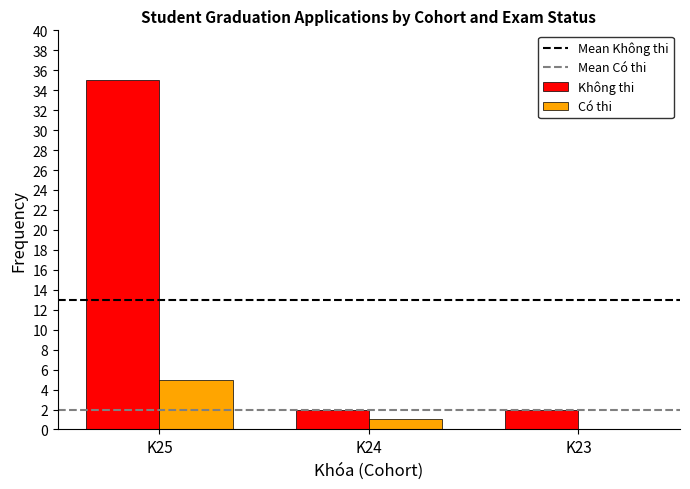

What is the total value across all series at K24?

3